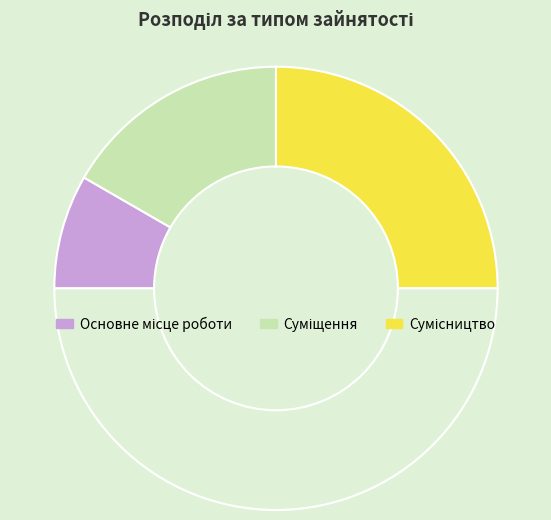

Count the number of slices in the pie.

4